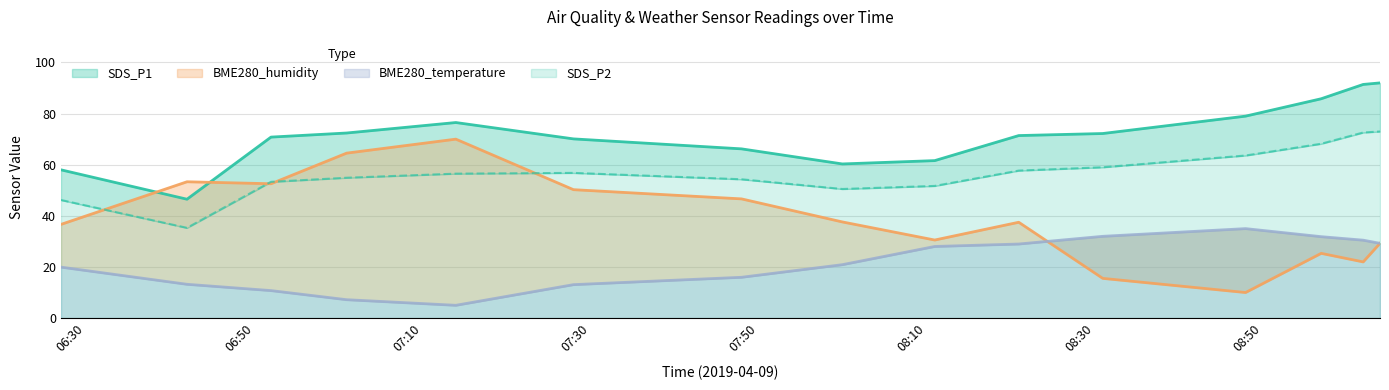

The SDS_P1 series shows 70.8 at 2019/04/09 06:52. True or false?

True